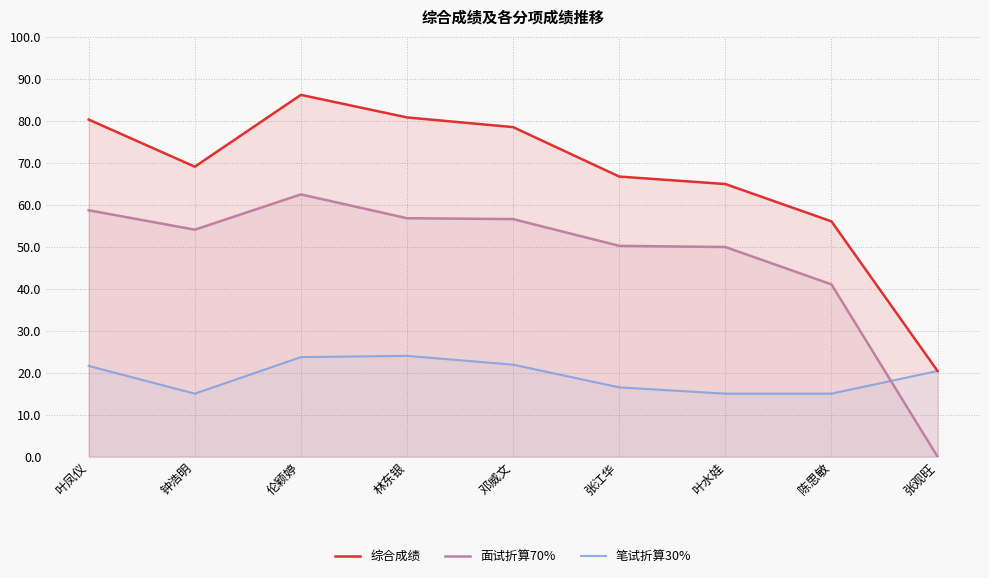

Does the chart display data point markers on the line(s)?

No